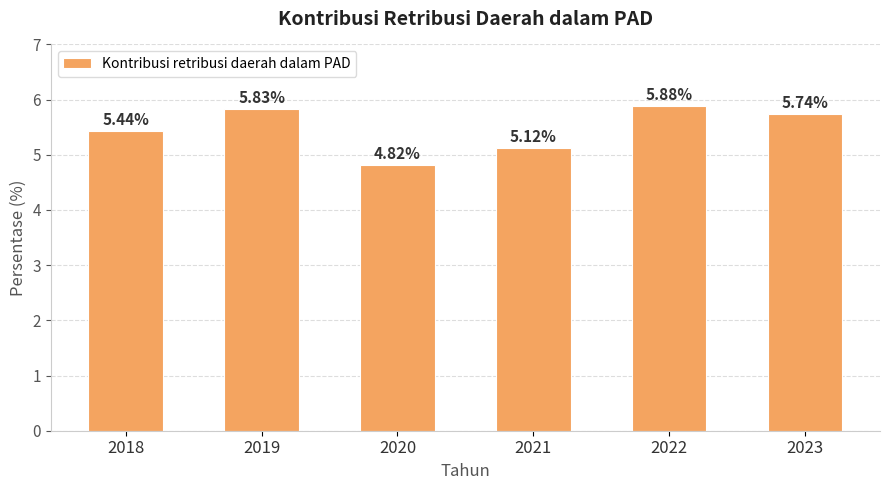

Count the values in the range 5 to 6.

5